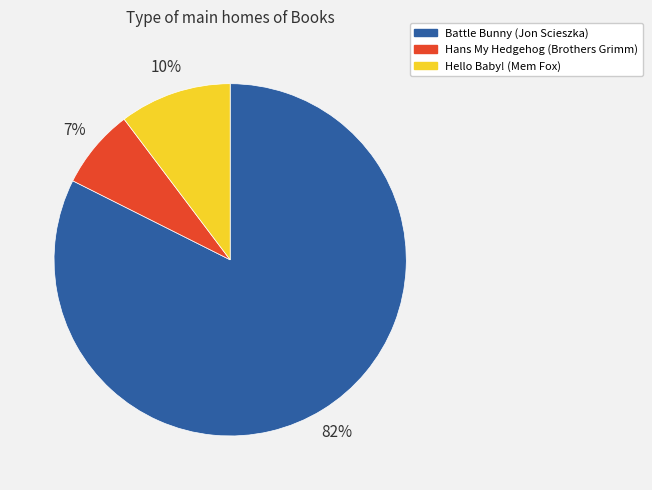

What is the smallest slice in the pie chart?

Hans My Hedgehog (Brothers Grimm)